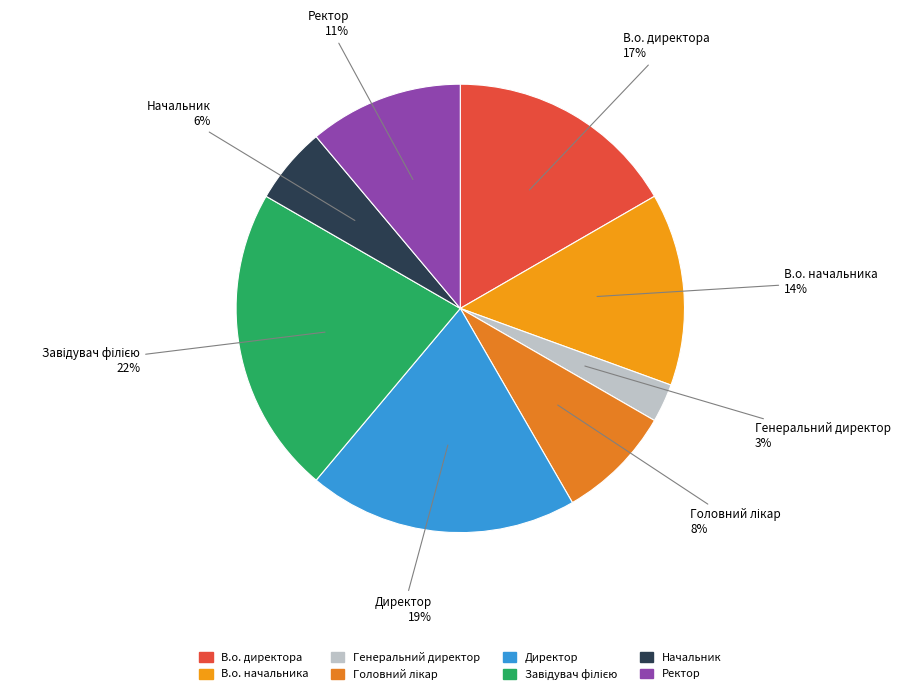

Which slice is the smallest?

Генеральний директор